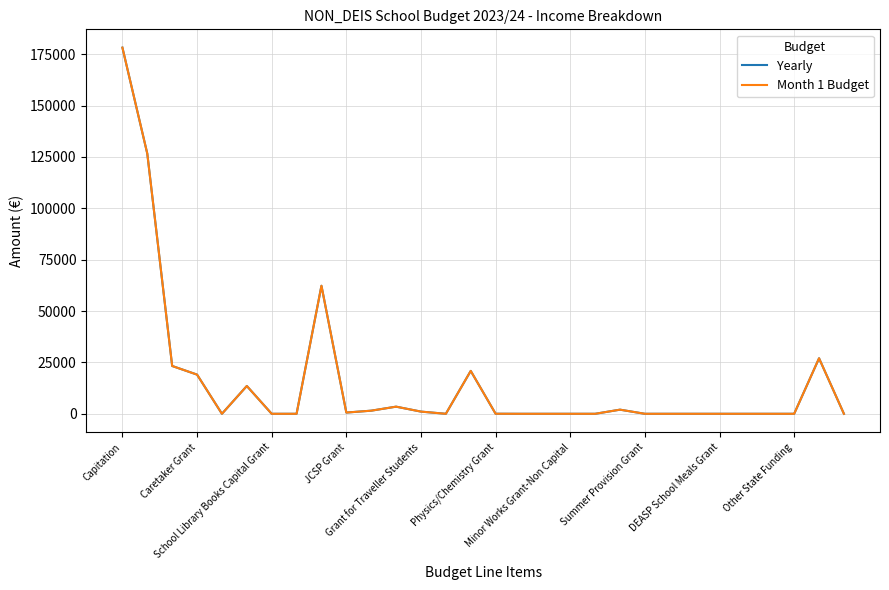

Reading left to right, extract all data points from this chart.

Yearly: 178224.0	126618.0	23275.0	19075.0	0.0	13536.0	0.0	0.0	62322.0	600.0	1520.0	3473.0	1067.5	0.0	20874.0	26.0	0.0	0.0	0.0	0.0	2010.0	0.0	0.0	0.0	0.0	0.0	0.0	0.0	27025.0	0.0
Month 1 Budget: 178224.0	126618.0	23275.0	19075.0	0.0	13536.0	0.0	0.0	62322.0	600.0	1520.0	3473.0	1067.5	0.0	20874.0	26.0	0.0	0.0	0.0	0.0	2010.0	0.0	0.0	0.0	0.0	0.0	0.0	0.0	27025.0	0.0